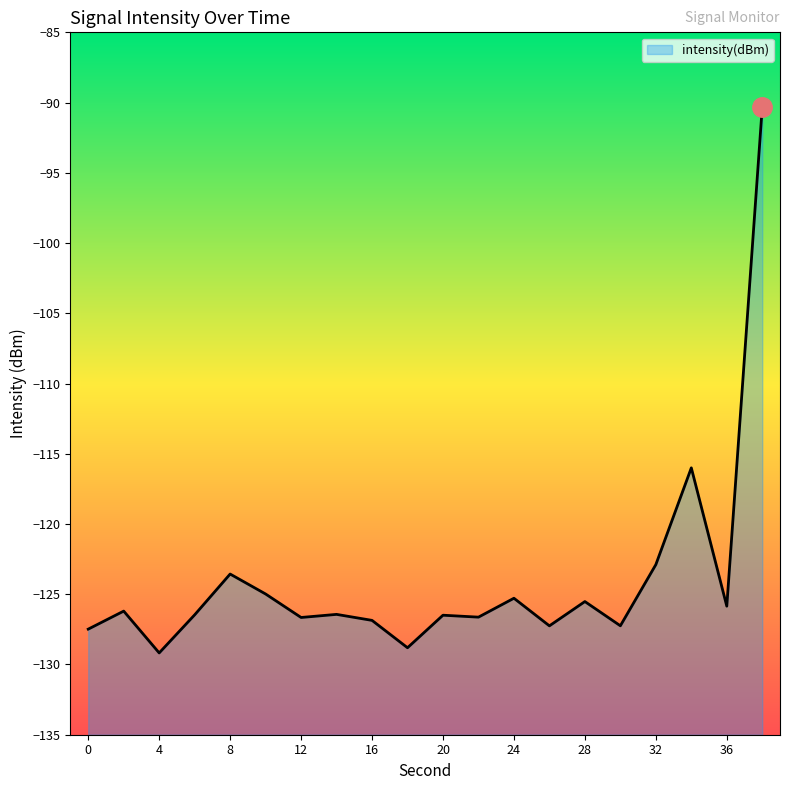

How many points are lower than both their immediate neighbors (excluding endpoints)?

7